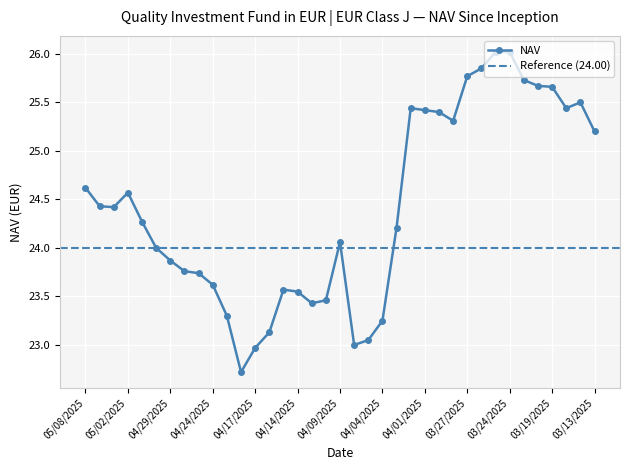

Approximately how many times larger is the value at 04/15/2025 compared to 03/31/2025?

0.9